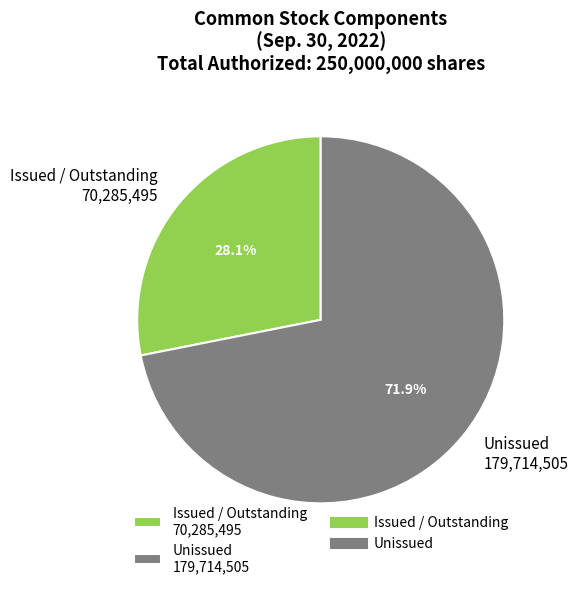

Which category has the biggest portion of the pie?

Unissued 179,714,505